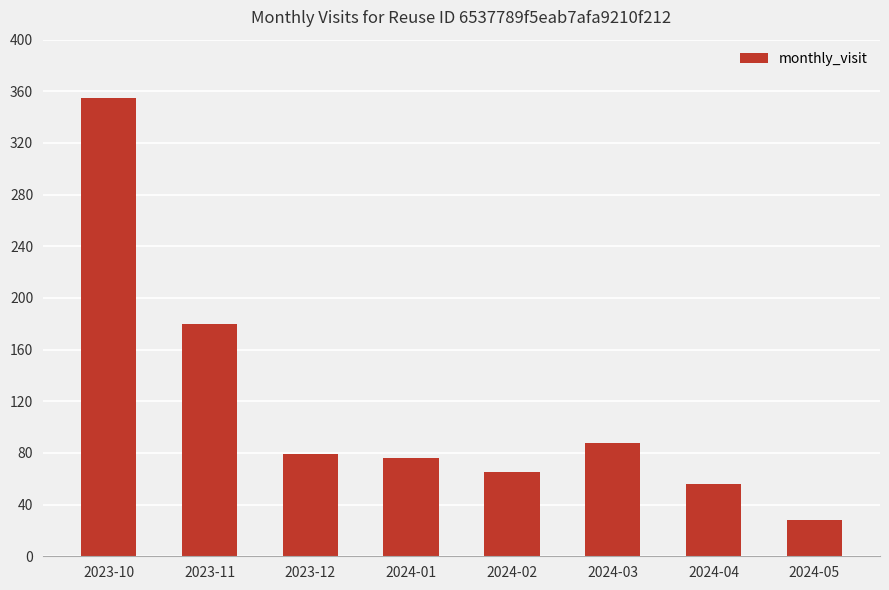

Which has a higher value, 2024-02 or 2024-03?

2024-03